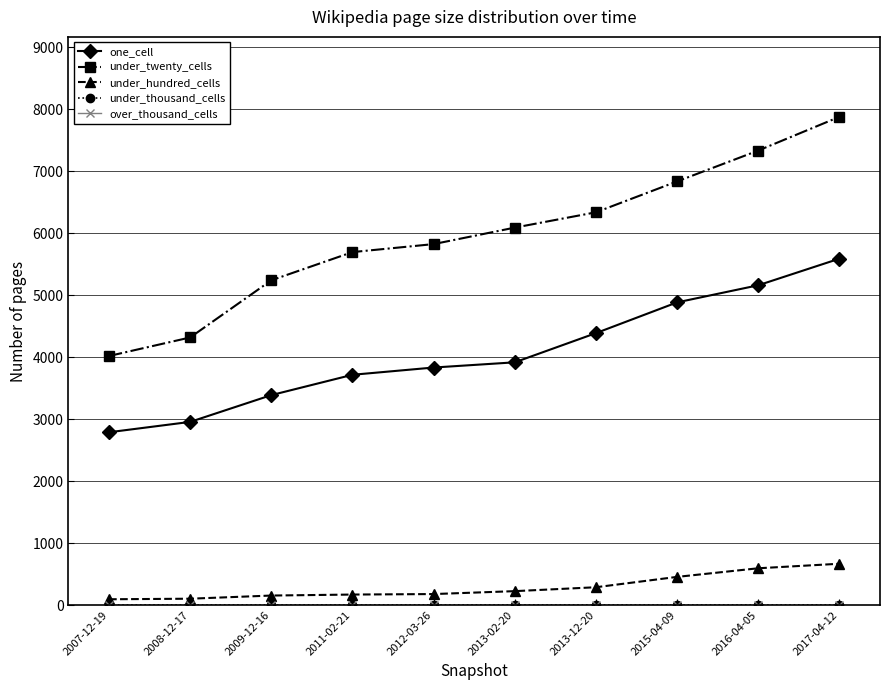

How many lines are shown in the chart?

5